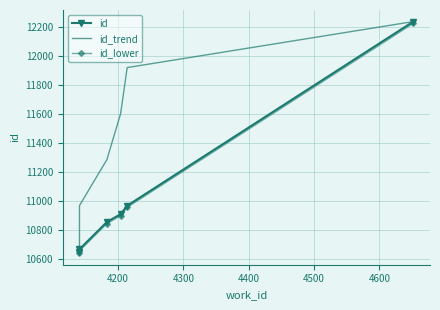

What is the smallest value displayed?

10638.4